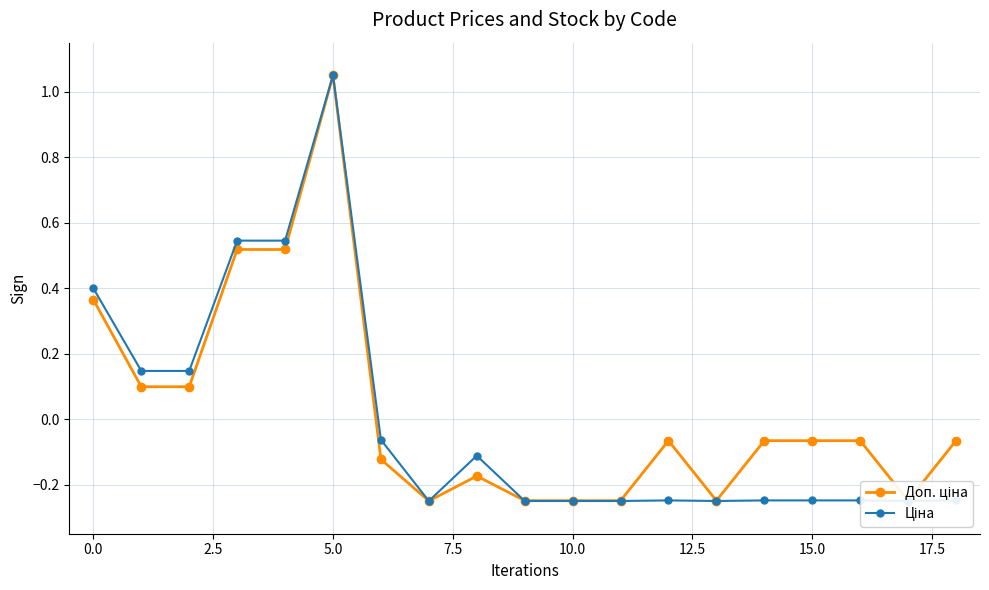

How many categories are shown in the chart?

19